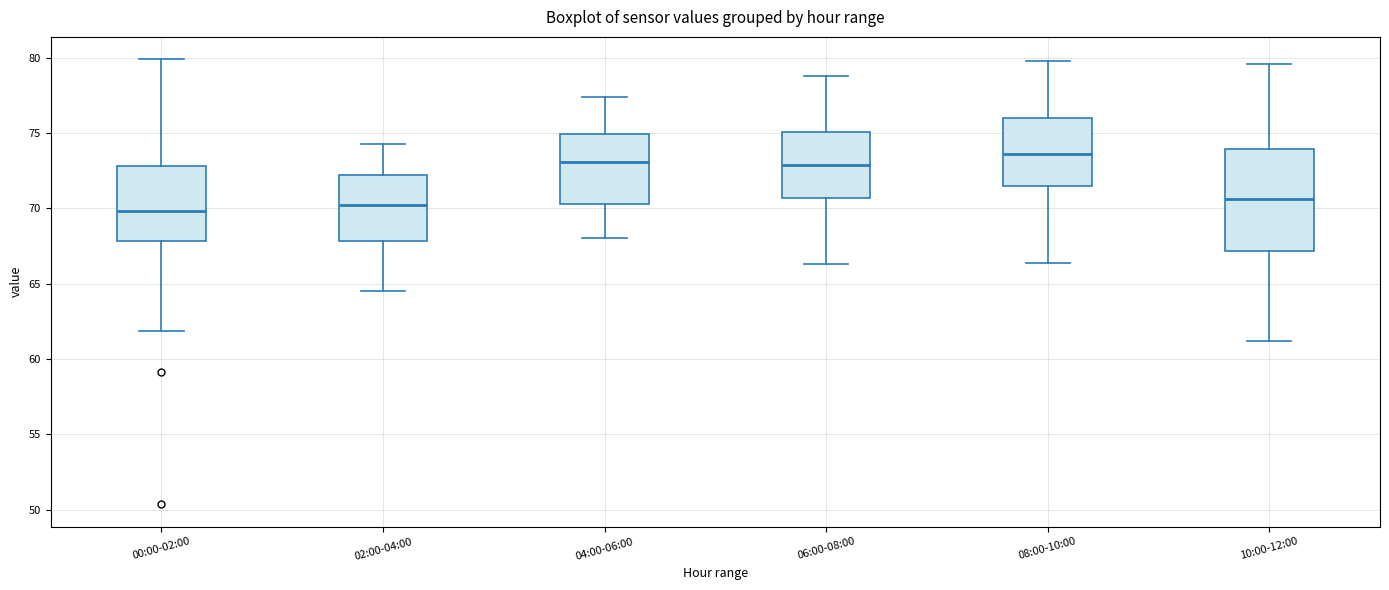

Which box is the tallest, from its lower edge to its upper edge?

10:00-12:00